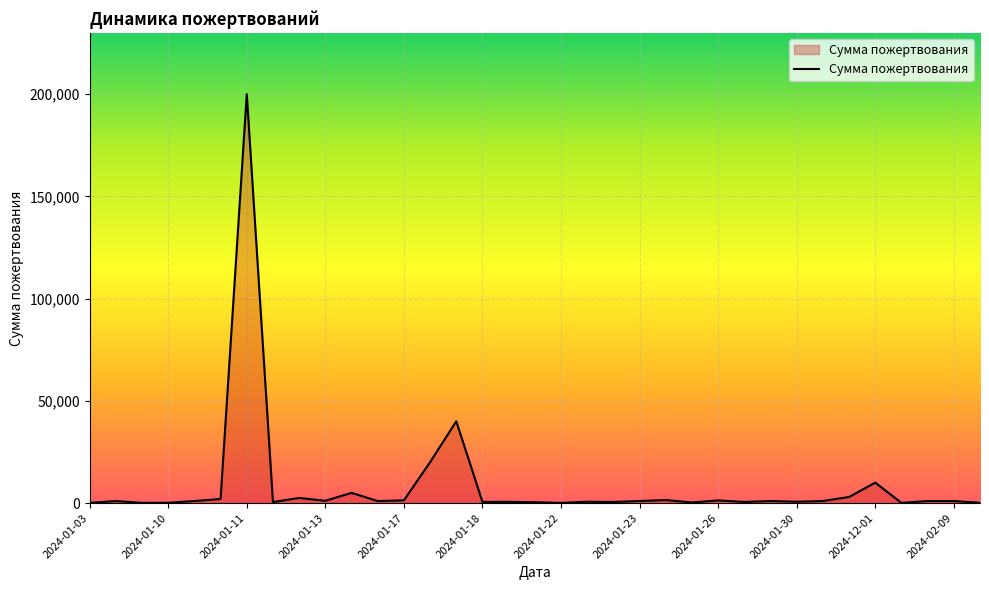

What is the difference between the maximum and minimum values?

199900